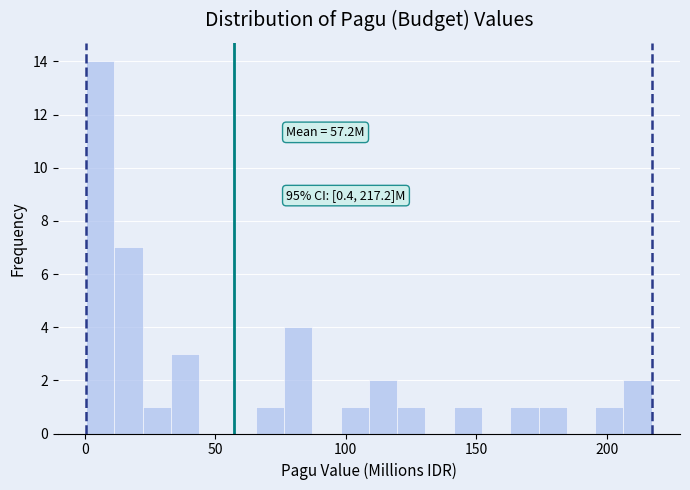

Around what value on the x-axis is the tallest bar? Give the approximate position of its centre, as read against the axis.

5